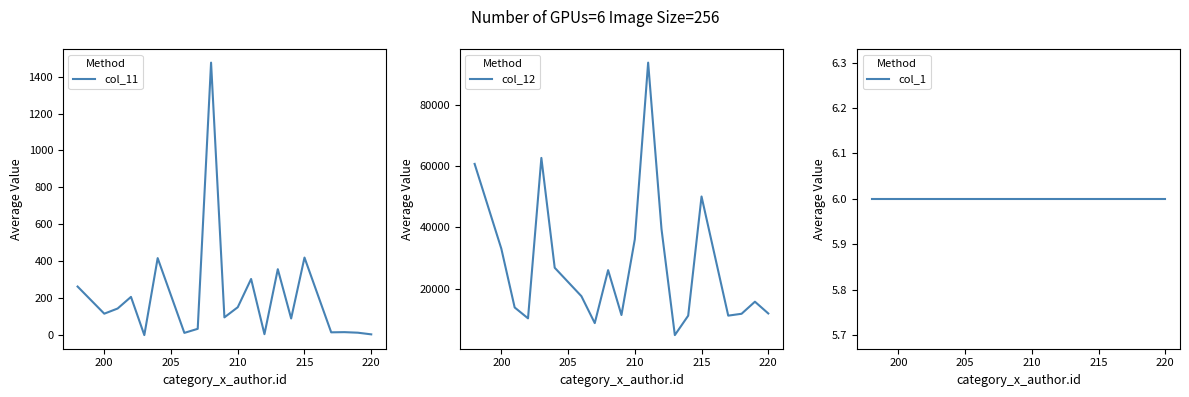

Read the col_12 value at 215, to the nearest 100.

50000